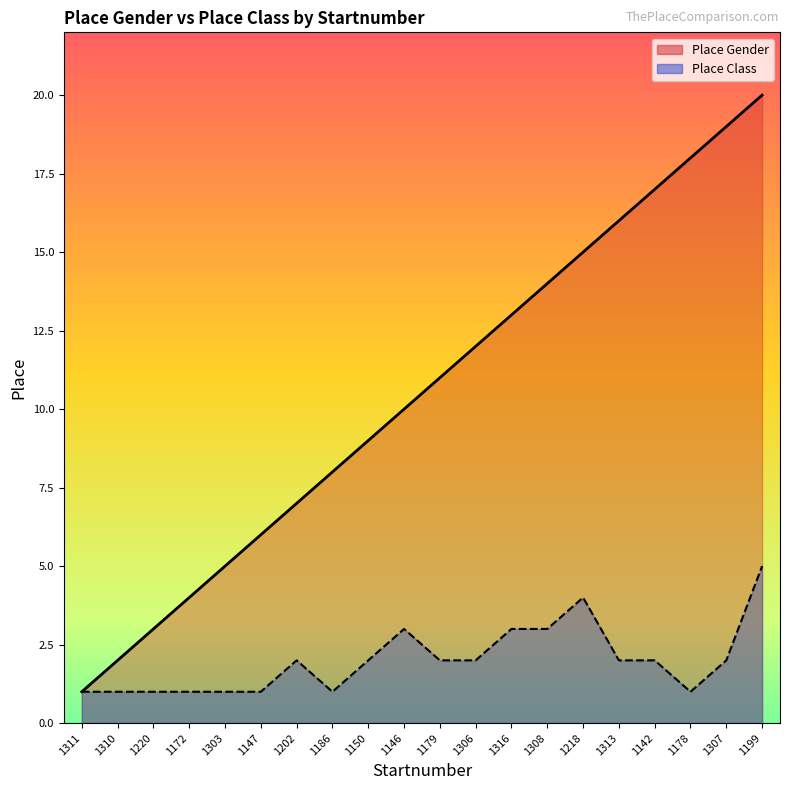

List the series in order of their peak value, lowest first.

Place Class, Place Gender